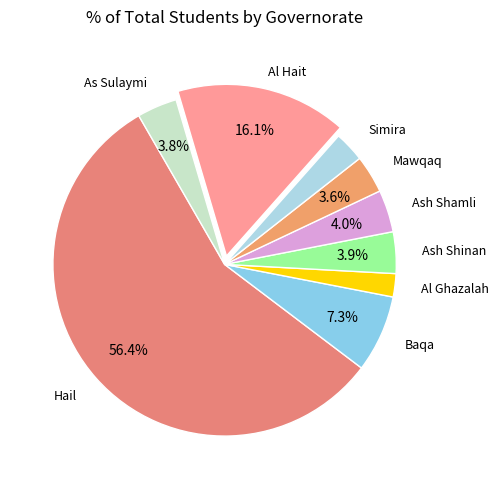

Count the number of slices in the pie.

9